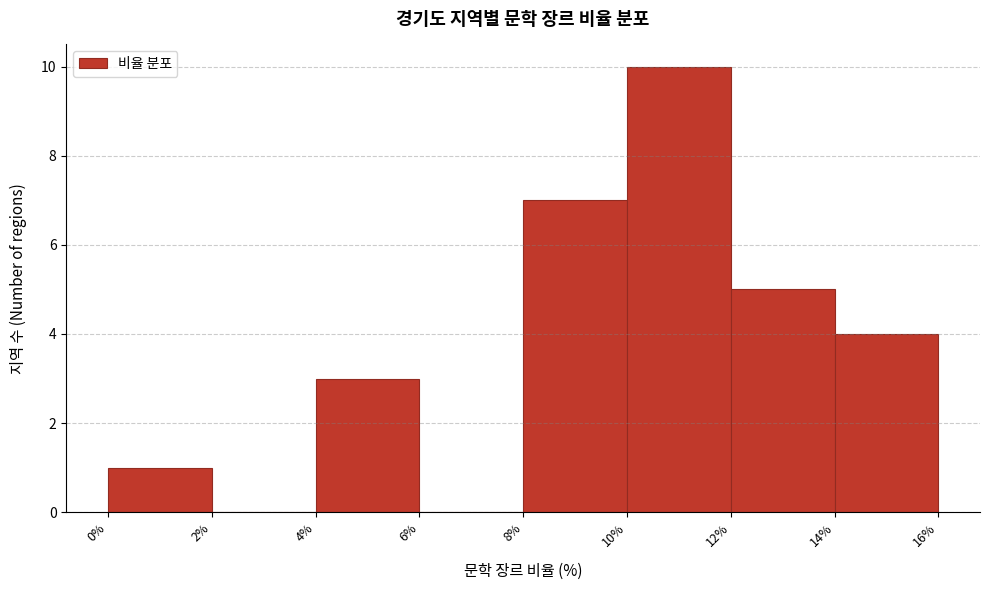

Which range on the x-axis has the tallest bar?

10% to 12%